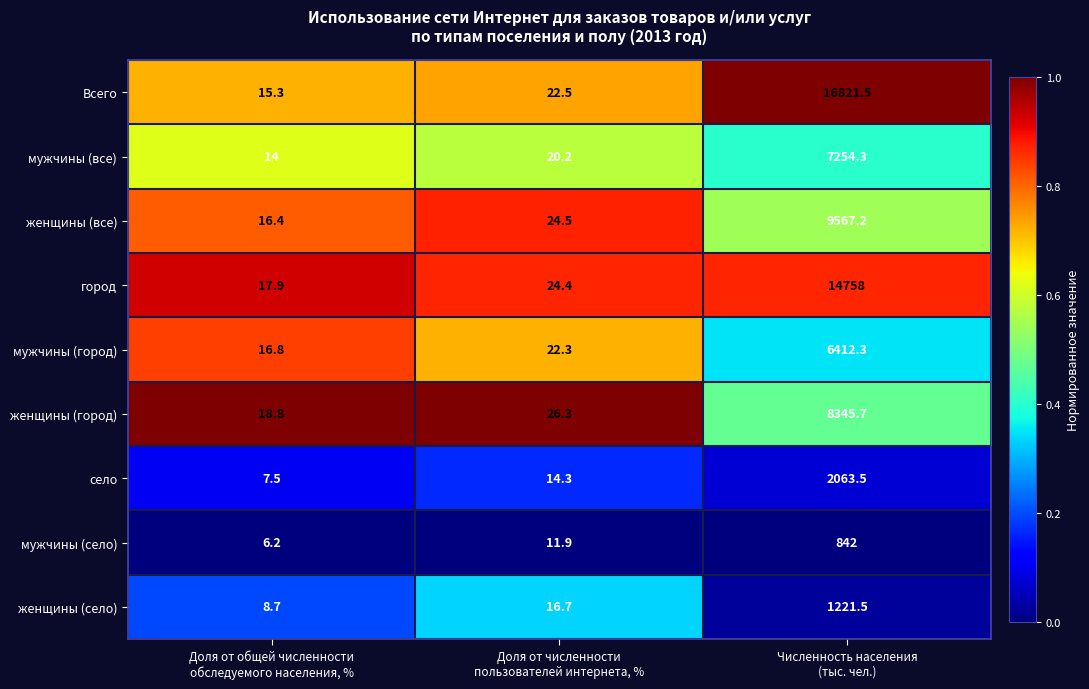

Which series has the widest spread of values?

Всего